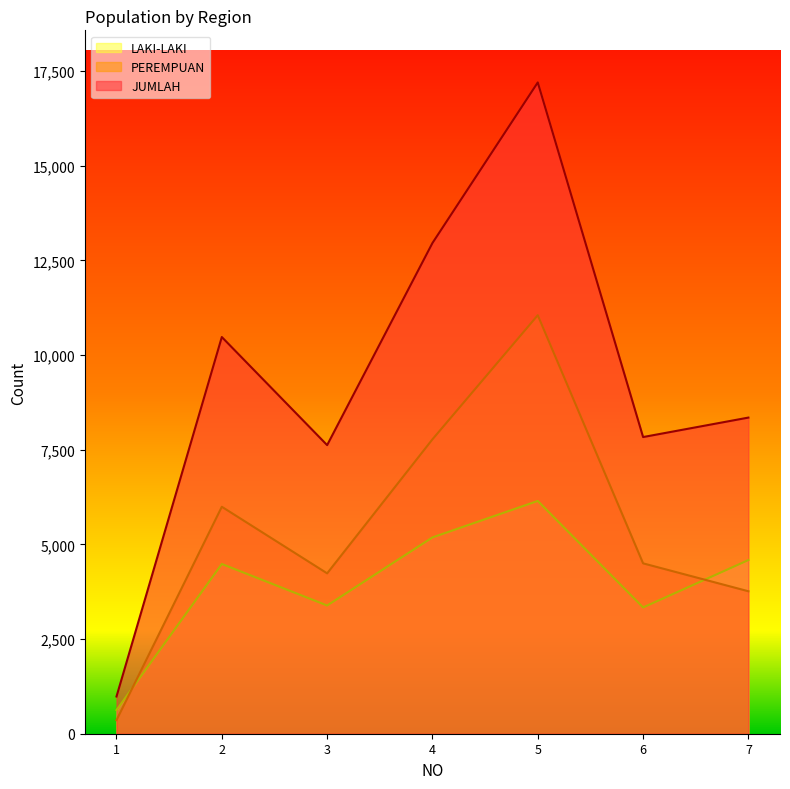

At which category does LAKI-LAKI reach its first local valley?

3